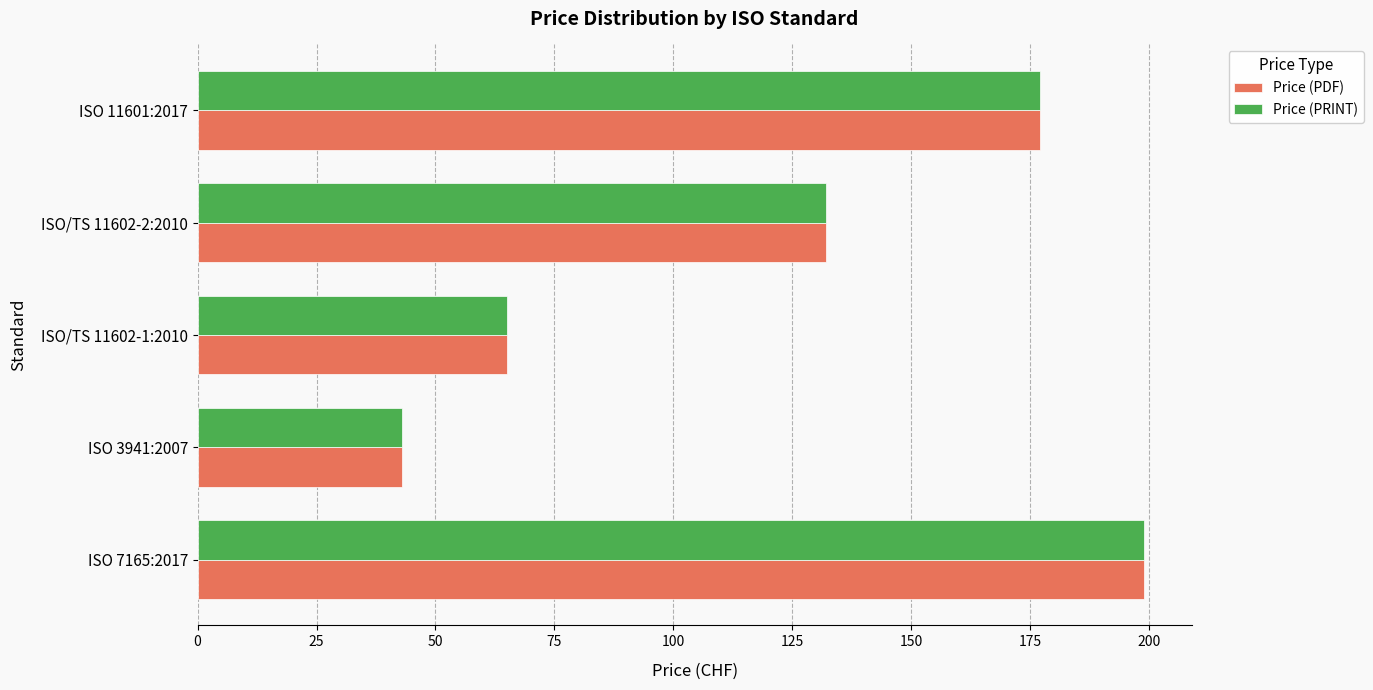

What is the sum of the Price (PDF) values at ISO 3941:2007 and ISO 11601:2017?

220